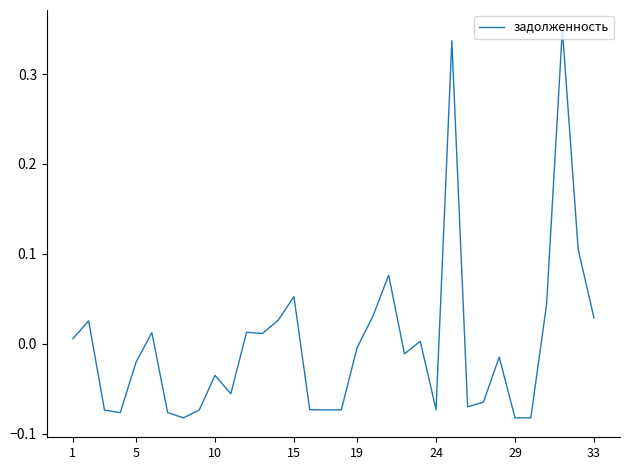

Does the chart have visible grid lines?

No